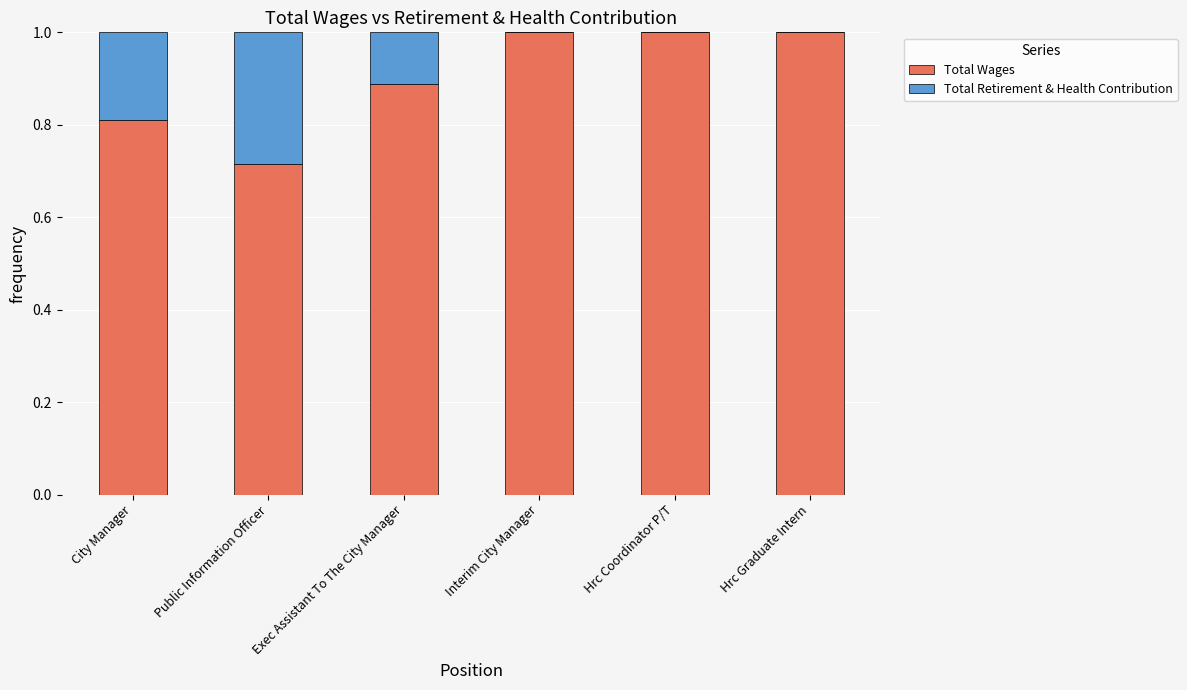

What is the total value across all series at Hrc Coordinator P/T?

1.0